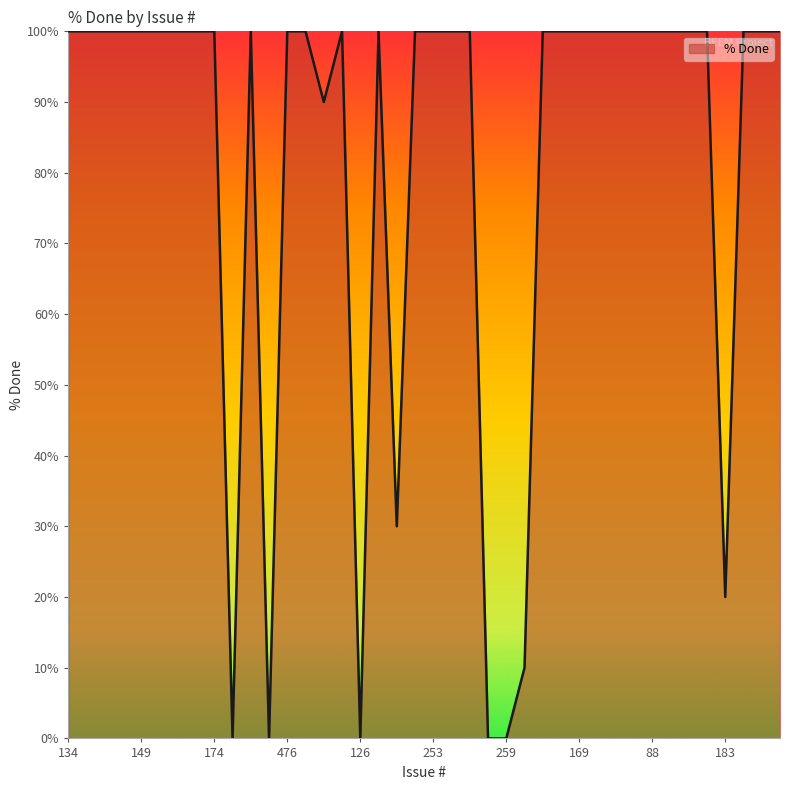

True or false: there are more than 2 points higher than both neighbors.

True